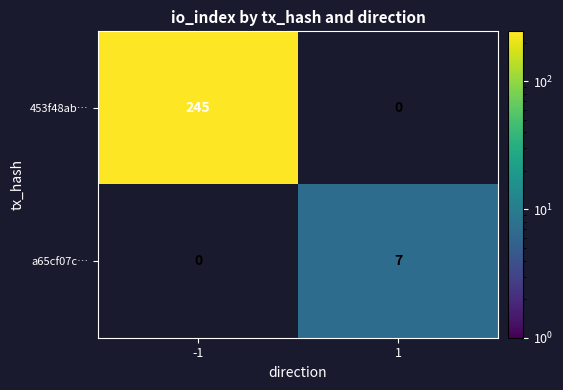

Is the value of 453f48ab… at -1 greater than the value of a65cf07c… at 1?

Yes